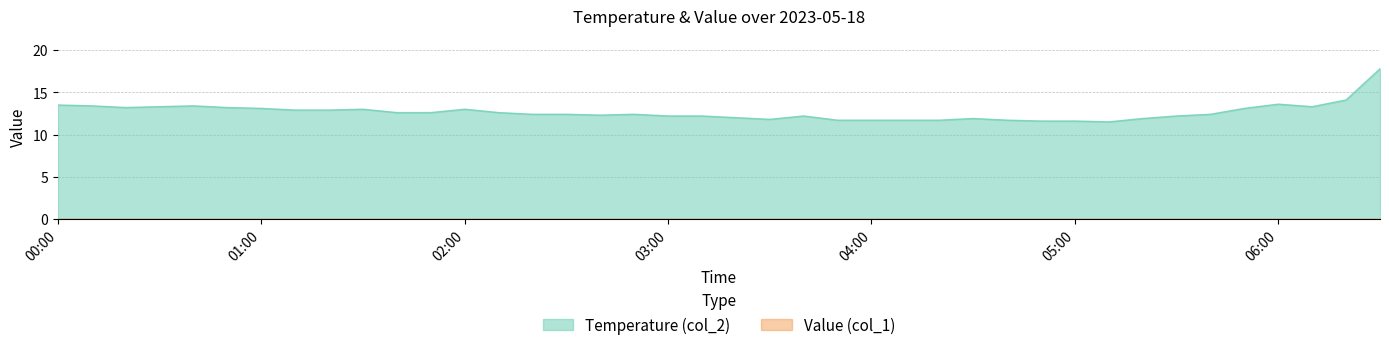

Is it true that the value at 00:40 is 23.7?

False